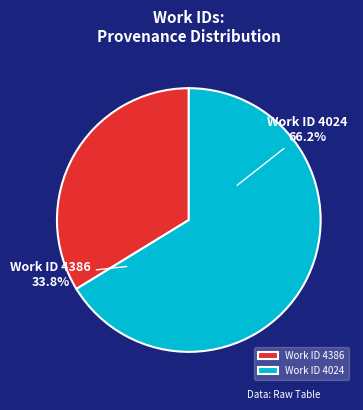

To the nearest percent, what is the average slice percentage?

50%